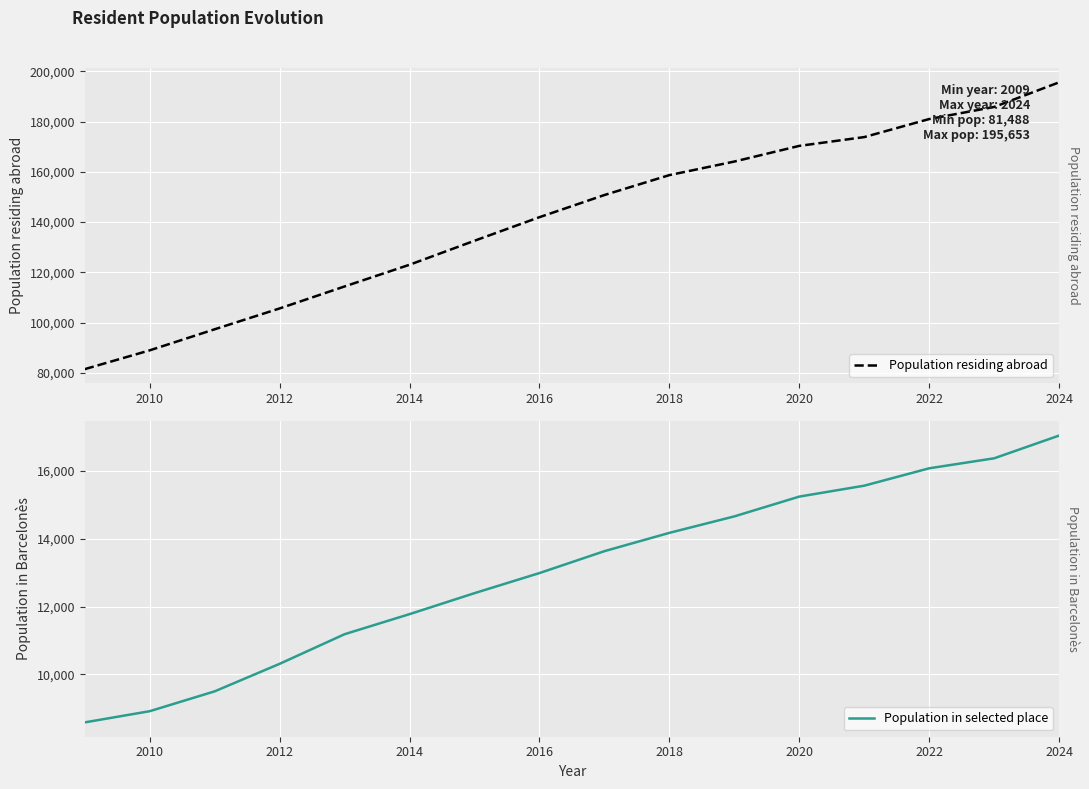

The Population residing abroad series shows 188376 at 2012. True or false?

False